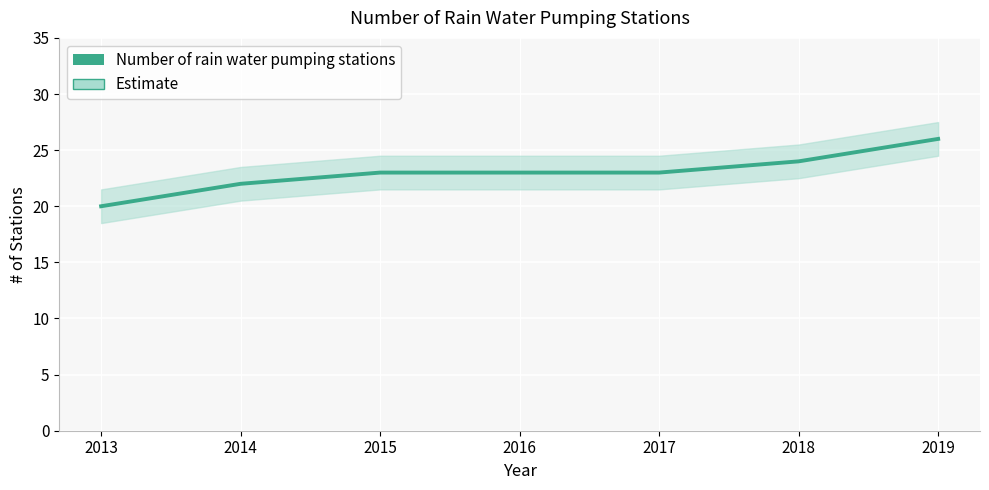

Rank the categories by value from lowest to highest.

2013, 2014, 2015, 2016, 2017, 2018, 2019